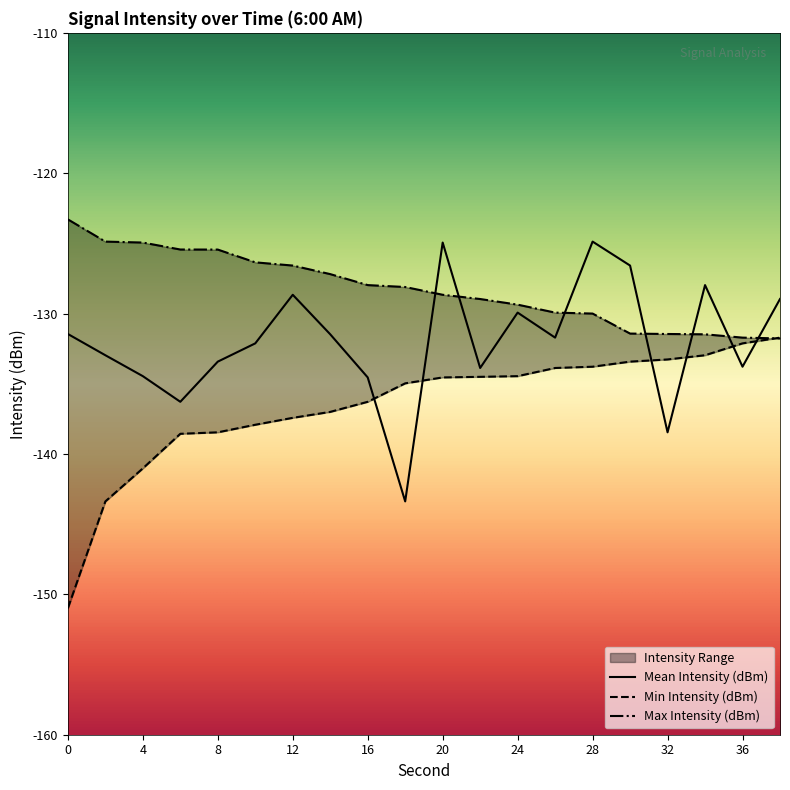

What is the lowest value of the Min Intensity (dBm) series?

-151.0